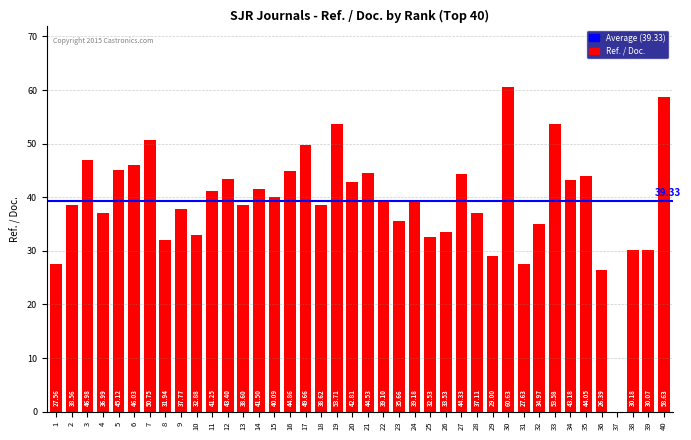

What is the change in value from 10 to 34?

+10.3